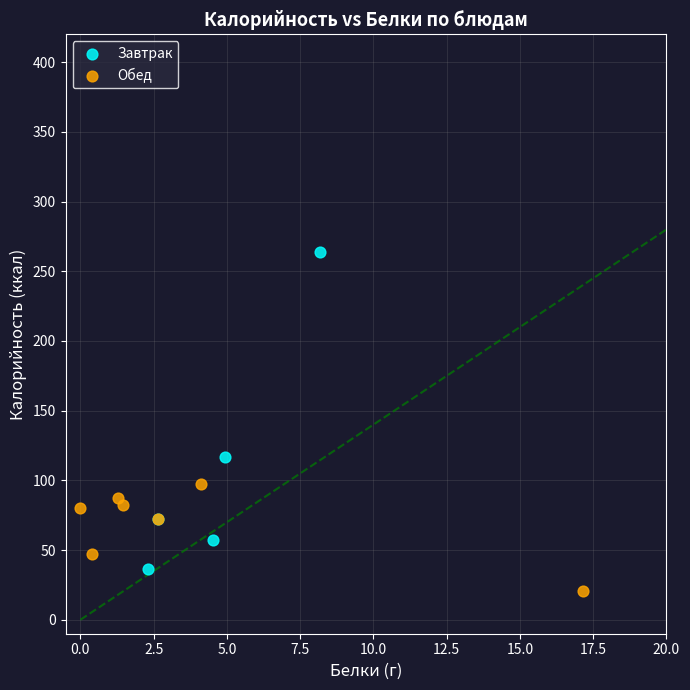

Which series has the largest Y range (max minus min)?

Завтрак